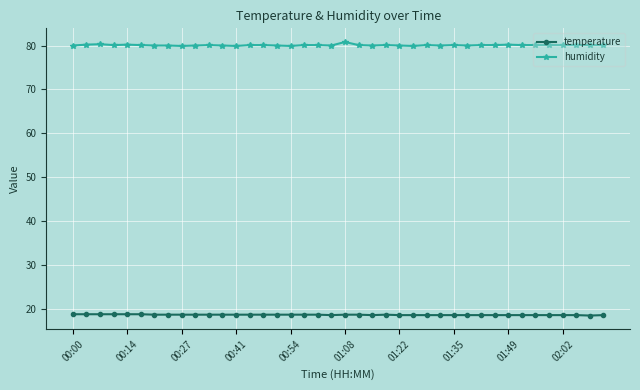

How many series are shown in this chart?

2